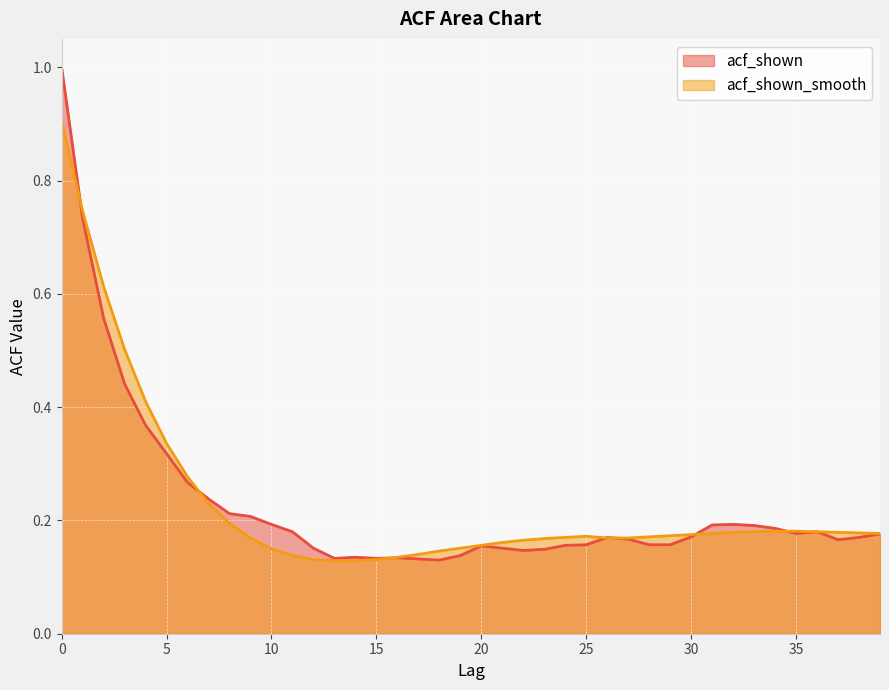

The acf_shown series shows 0.1 at 7. True or false?

False